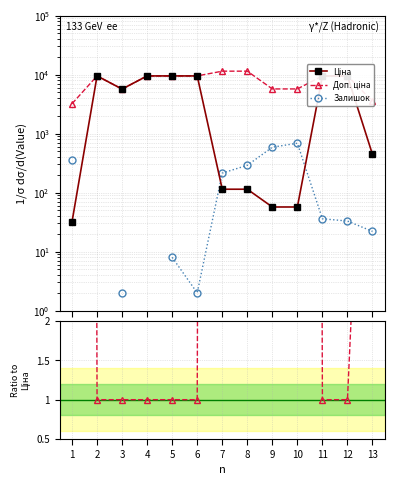

True or false: Доп. ціна and Залишок intersect in this chart.

False